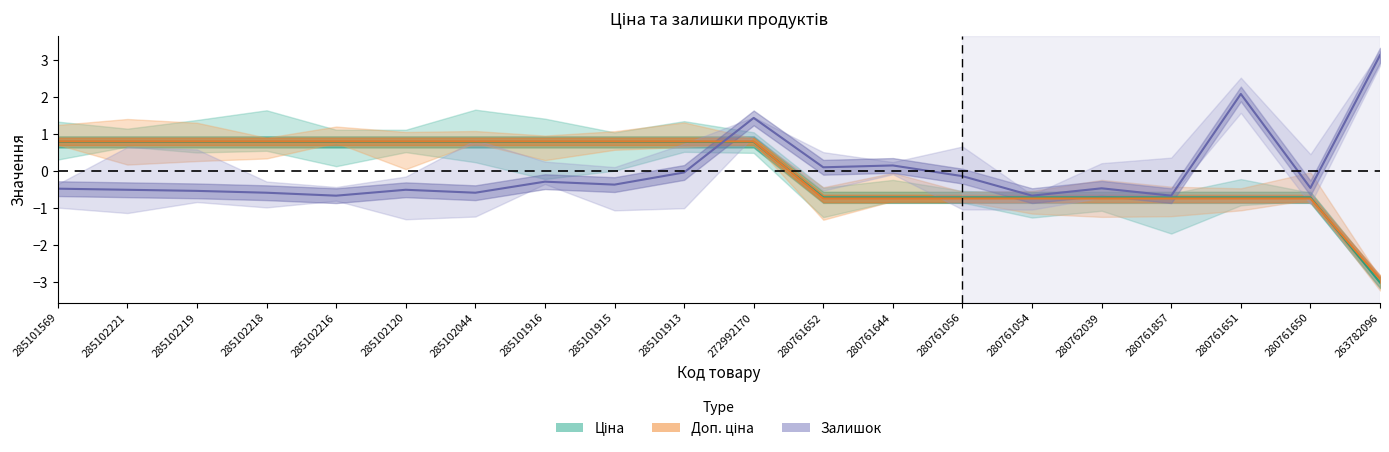

What is the difference between the maximum and minimum values in the Доп. ціна series?

3.7